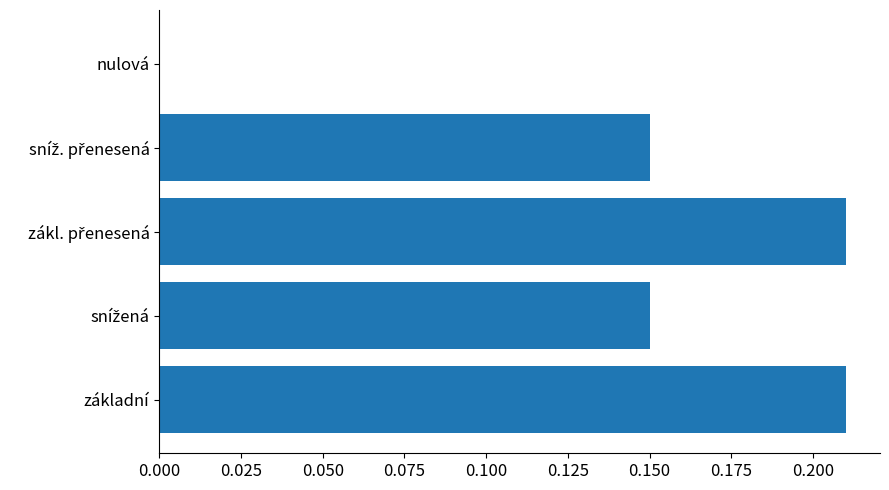

The chart shows a value of 0.0 at nulová. True or false?

True